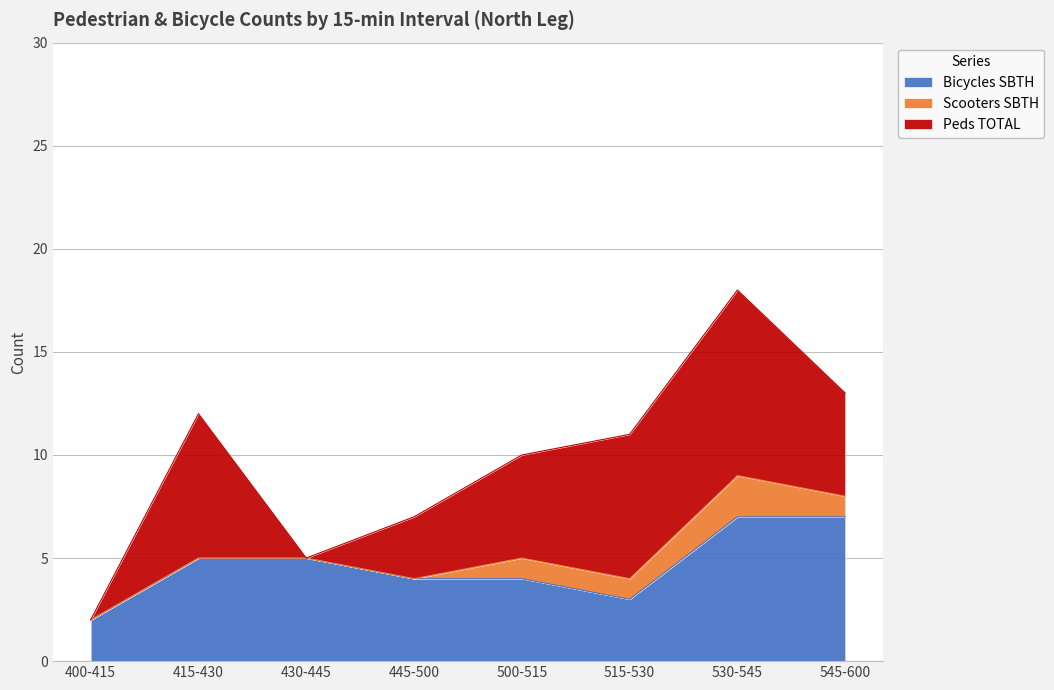

Which label corresponds to the largest value in the chart?

530-545